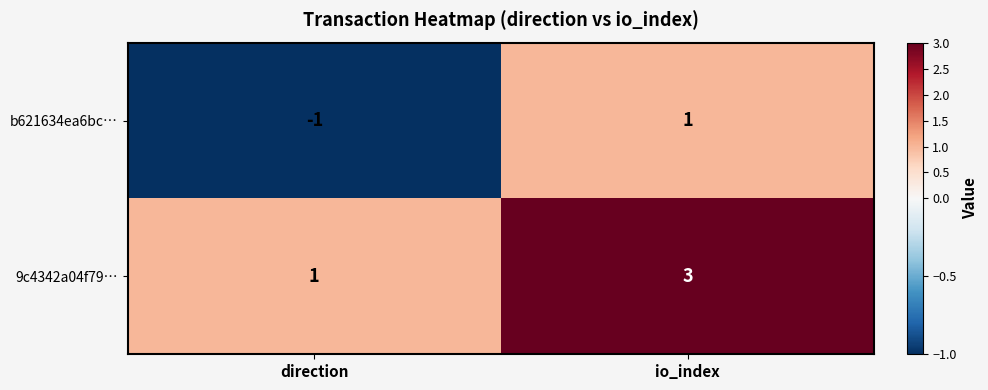

How many negative values does the b621634ea6bc… series have?

1